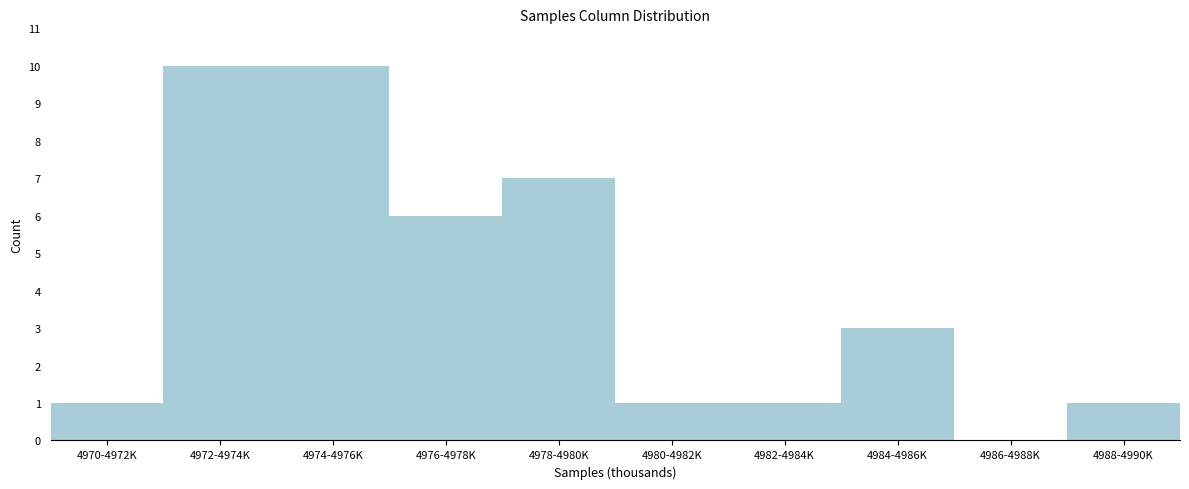

Reading left to right, extract all data points from this chart.

4970-4972K=1	4972-4974K=10	4974-4976K=10	4976-4978K=6	4978-4980K=7	4980-4982K=1	4982-4984K=1	4984-4986K=3	4986-4988K=0	4988-4990K=1